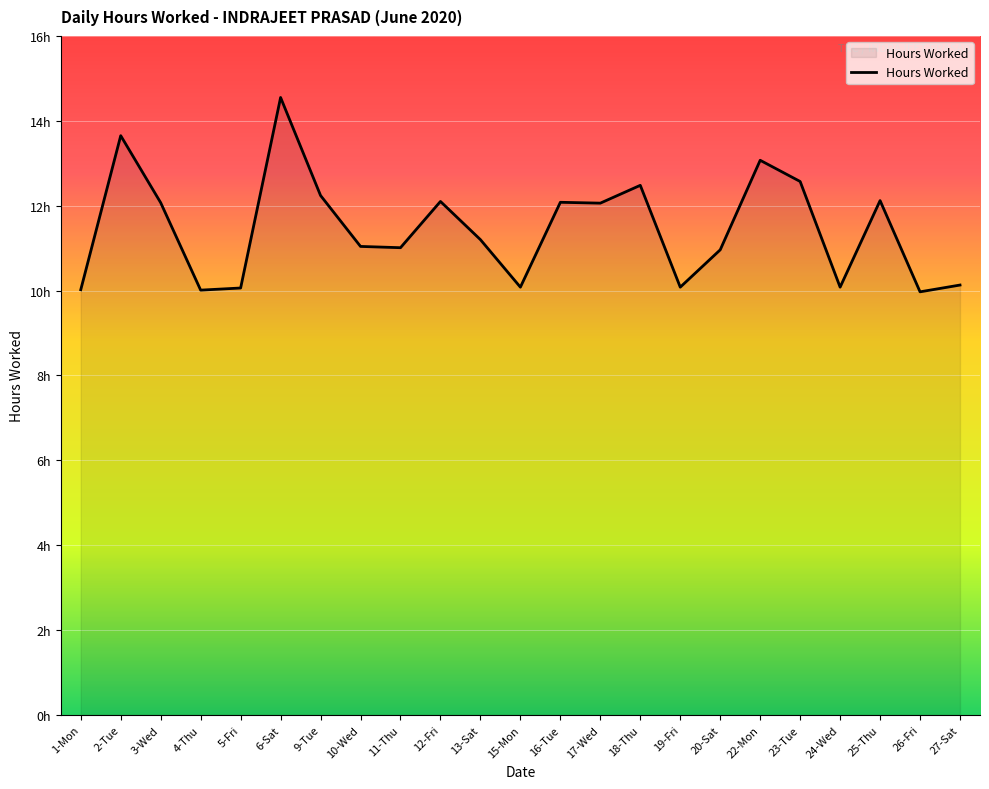

What position from the right is 24-Wed?

4